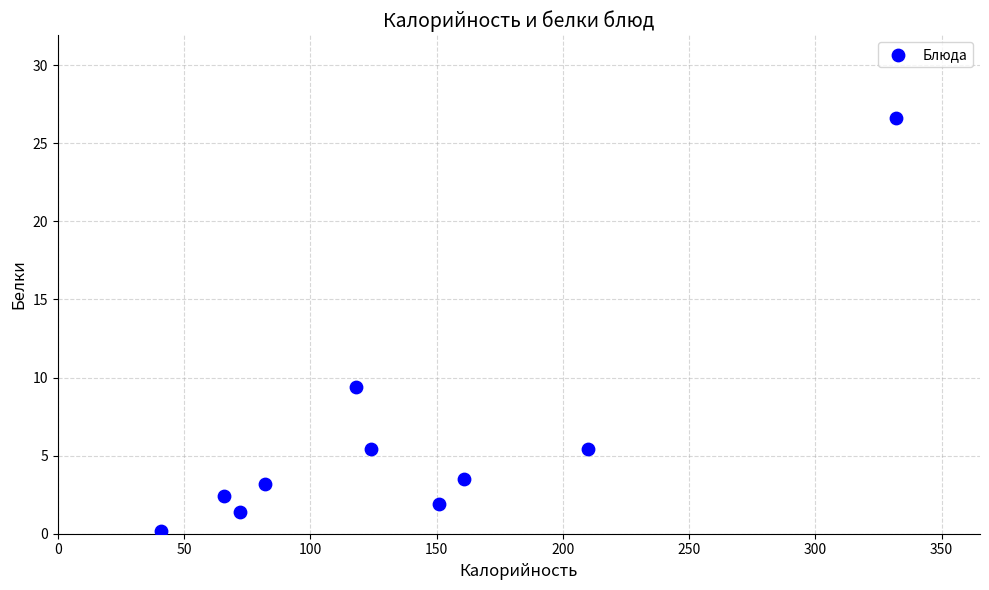

What Y value in the scatter plot is closest to 13?

9.4